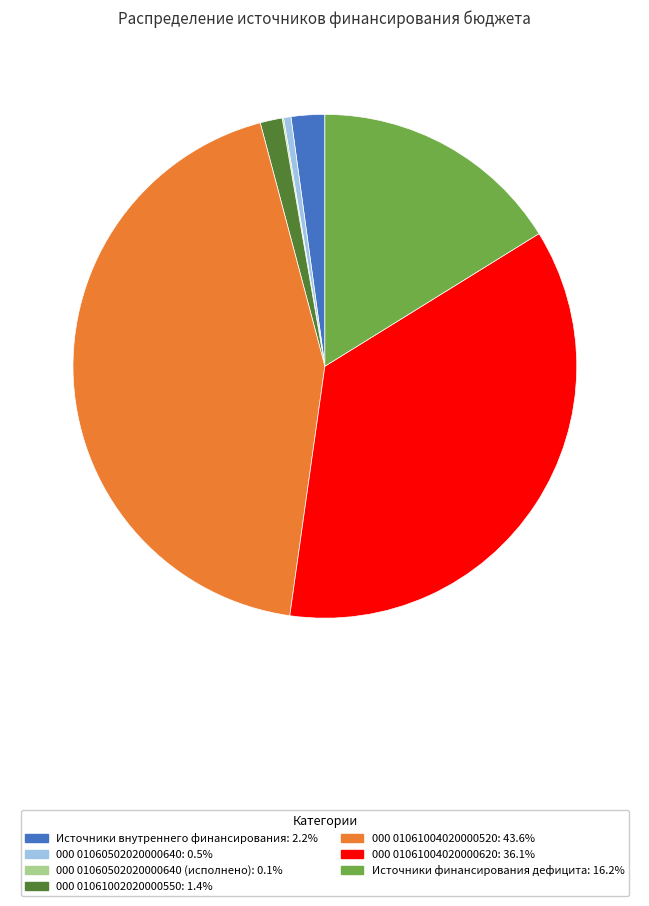

Is there a majority slice in this chart?

No